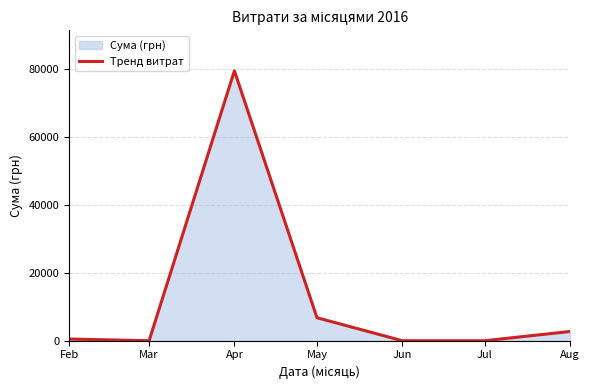

How many lines are shown in the chart?

1